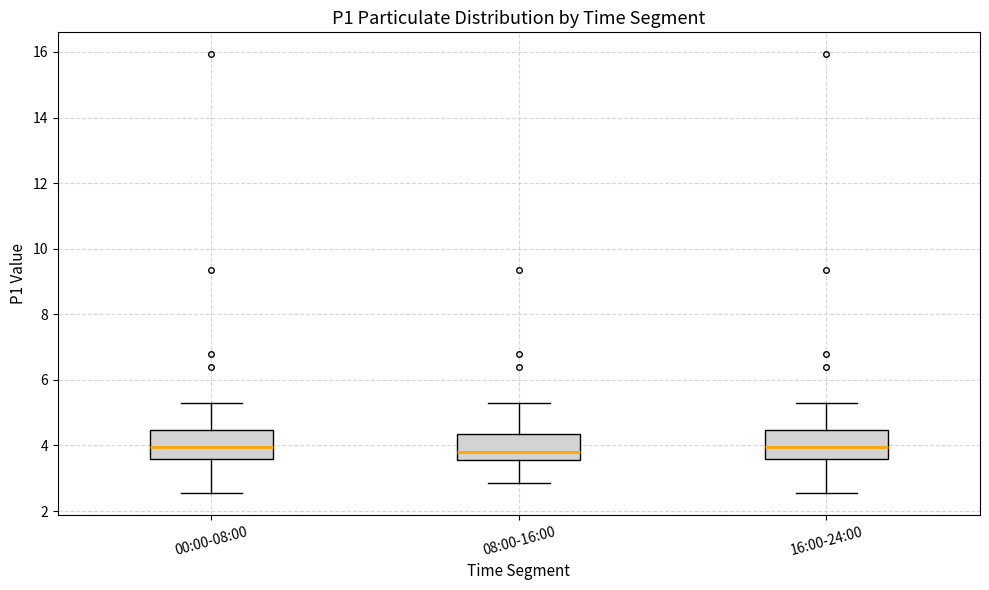

Where is the upper edge of the box for 16:00-24:00 on the y-axis? The values are not printed on the chart, so give them approximately, as read against the axis.

4.4